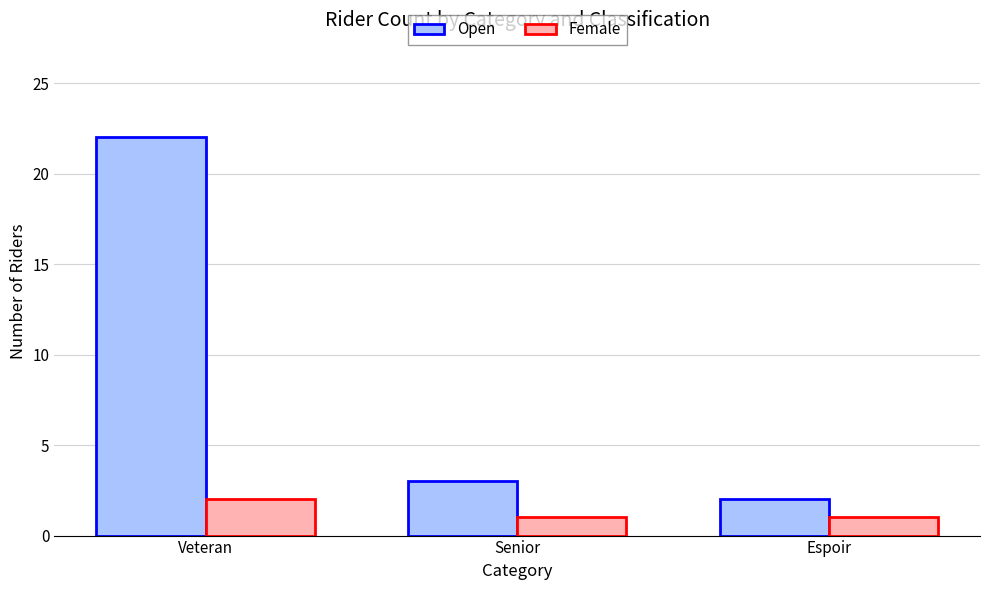

What is the difference between the highest and lowest values at Veteran?

20